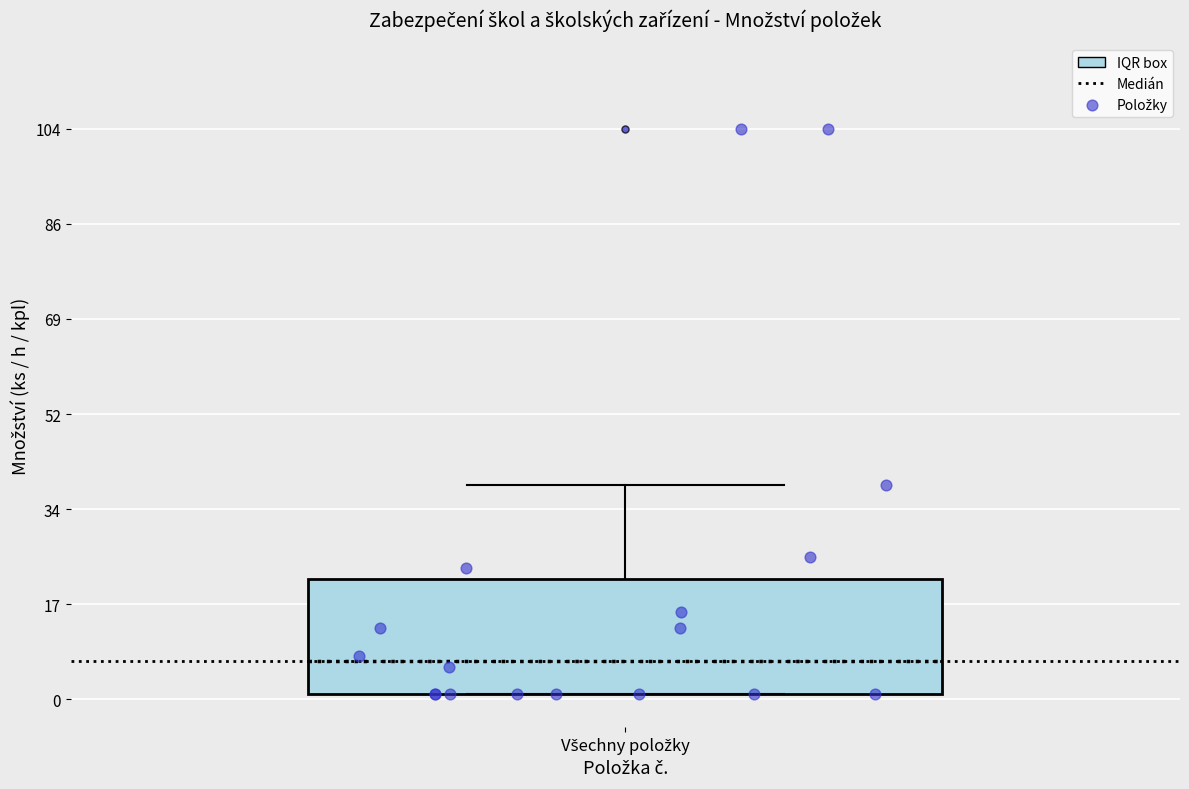

Read this box plot against the y-axis: the position of the median line, the range covered by the box, and the ends of both whiskers. The values are not printed on the chart, so give them approximately, as read against the axis.

median 8, box 2 to 22, whiskers 2 to 40